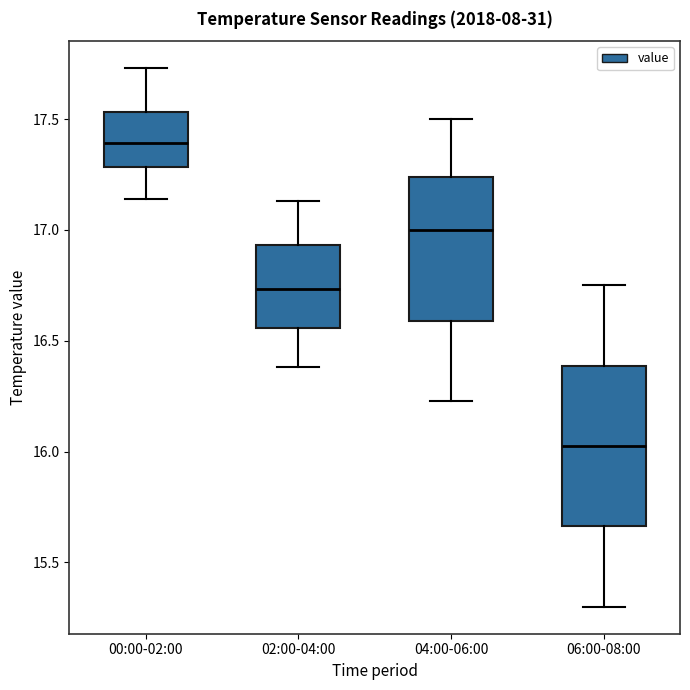

Comparing the boxes themselves (not the whiskers), which one is the tallest?

06:00-08:00